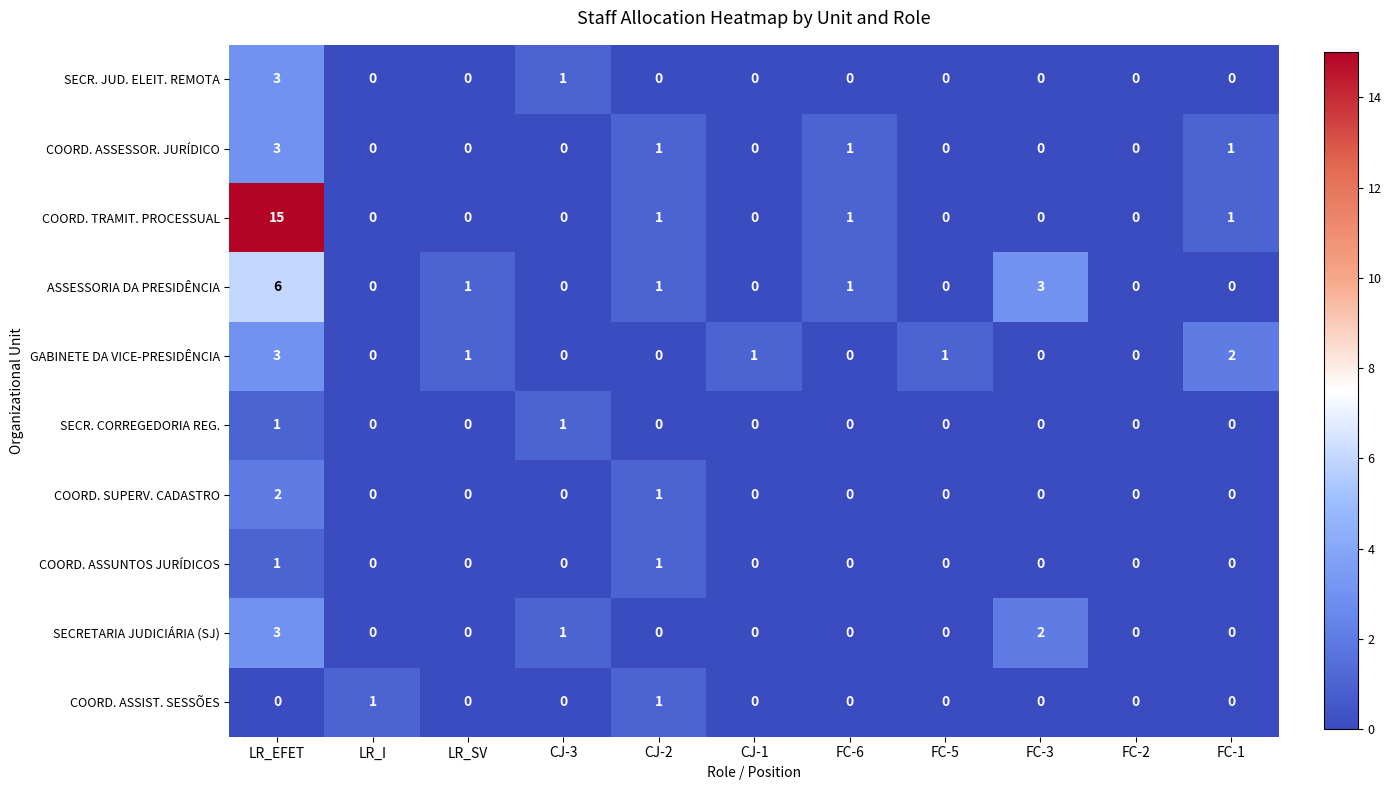

Which series has the widest spread of values?

COORD. TRAMIT. PROCESSUAL